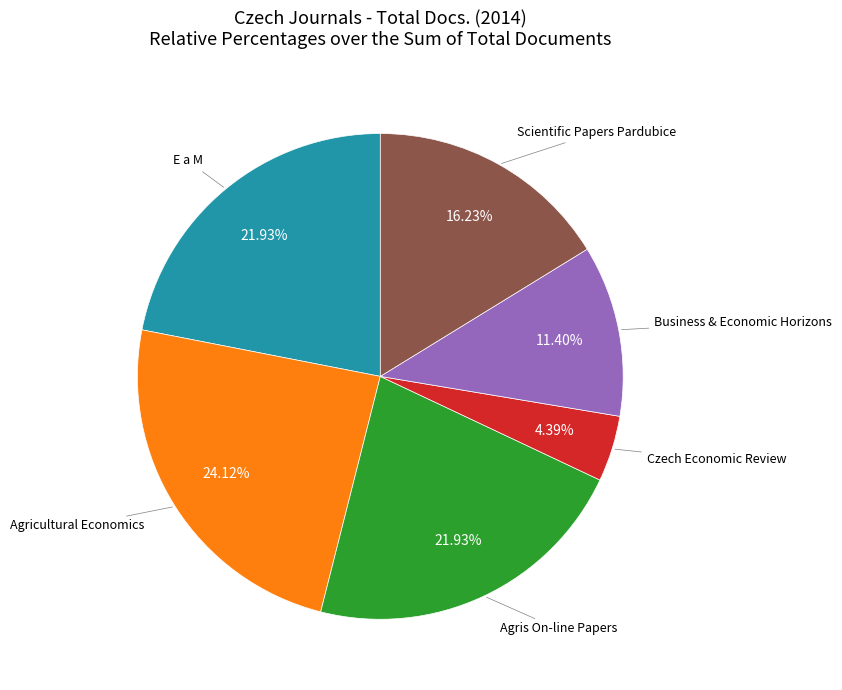

Does any single category account for the majority?

No